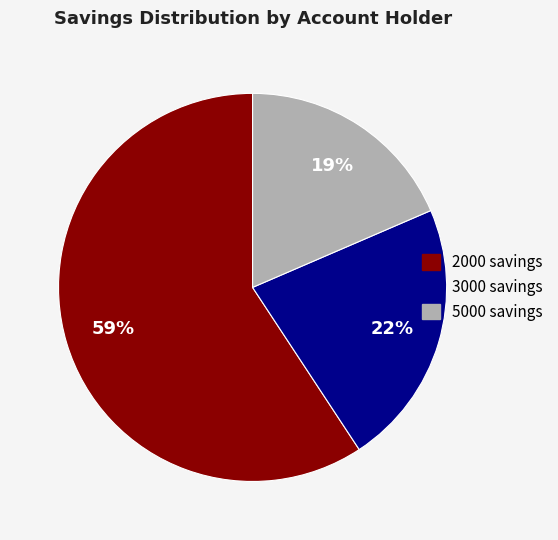

Is there a majority slice in this chart?

Yes